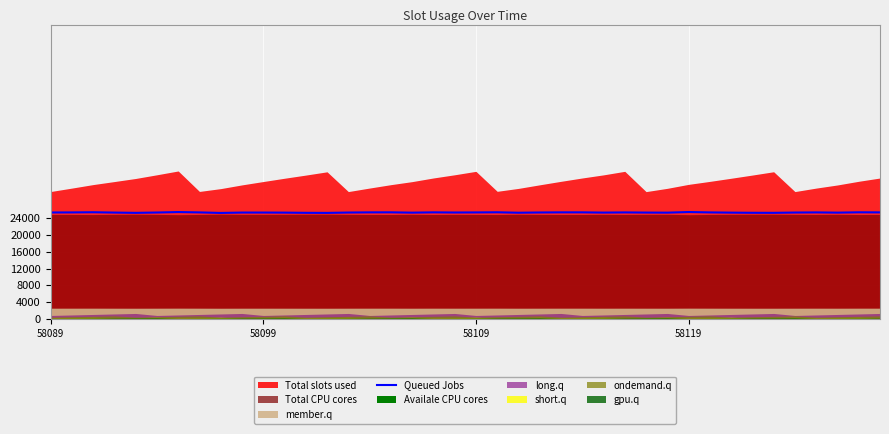

What is the lowest value of the Queued Jobs series?

25258